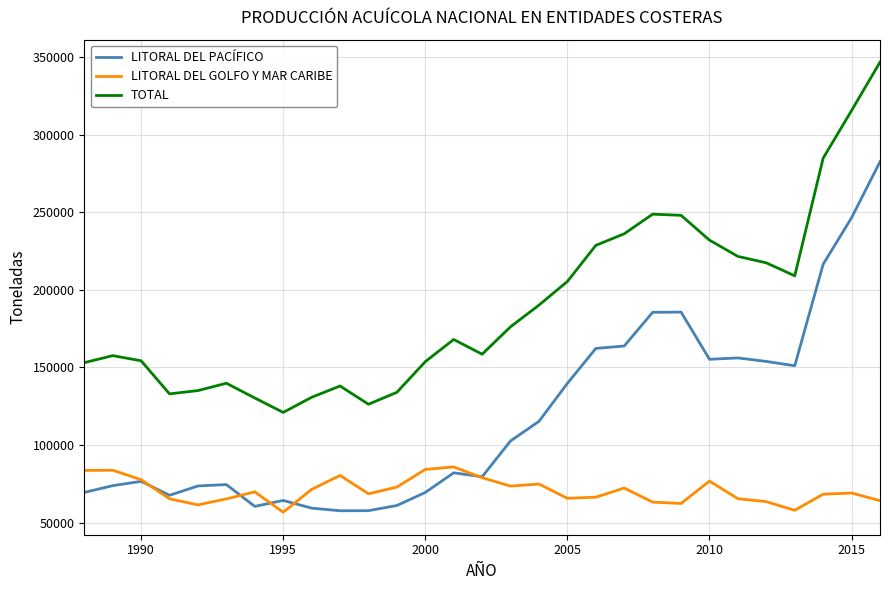

How many lines are shown in the chart?

3